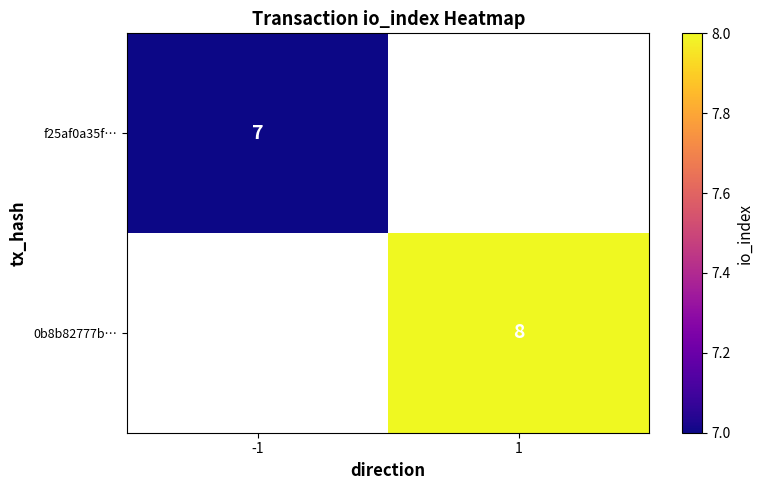

Is it true that 0b8b82777b… equals 8 at 1?

True